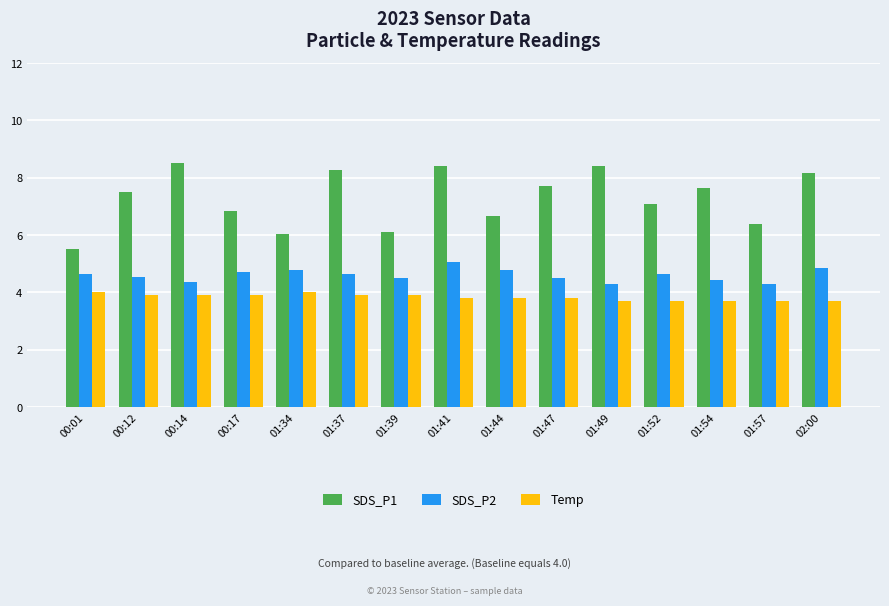

What is the label of the 5th bar from the left?

01:34